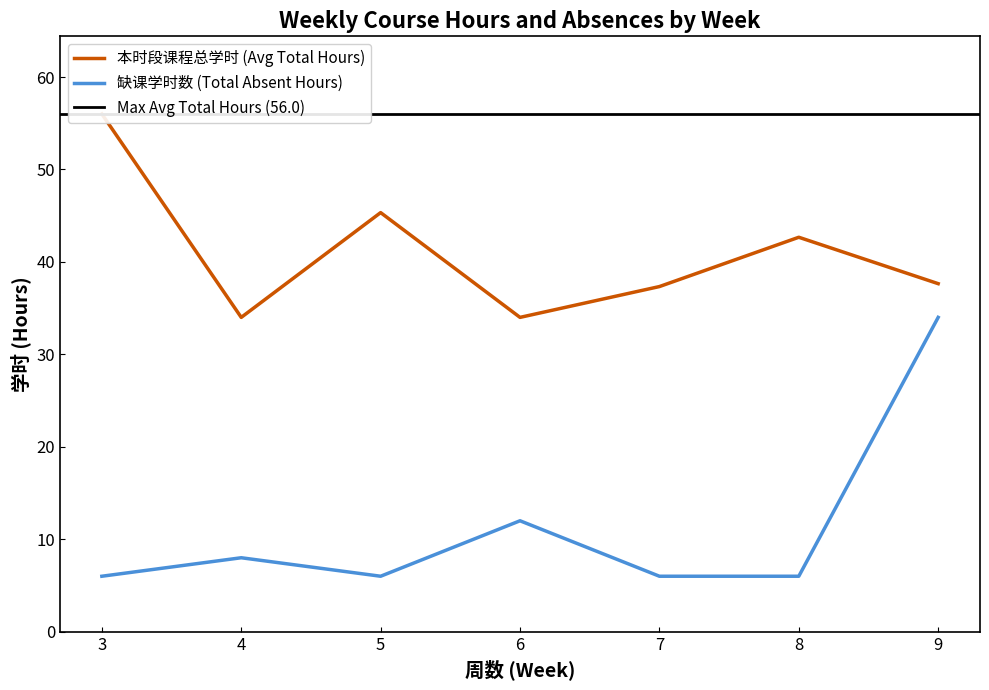

Does the chart display data point markers on the line(s)?

No